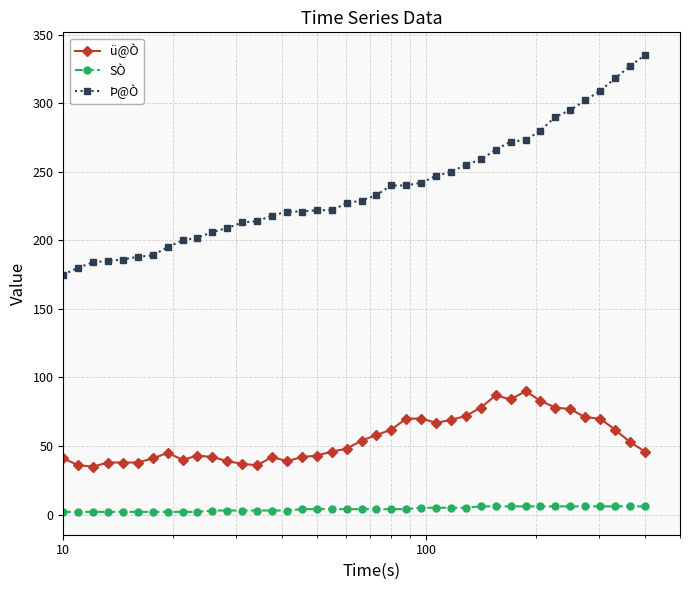

Which series has the largest total across all categories?

Þ@Ò